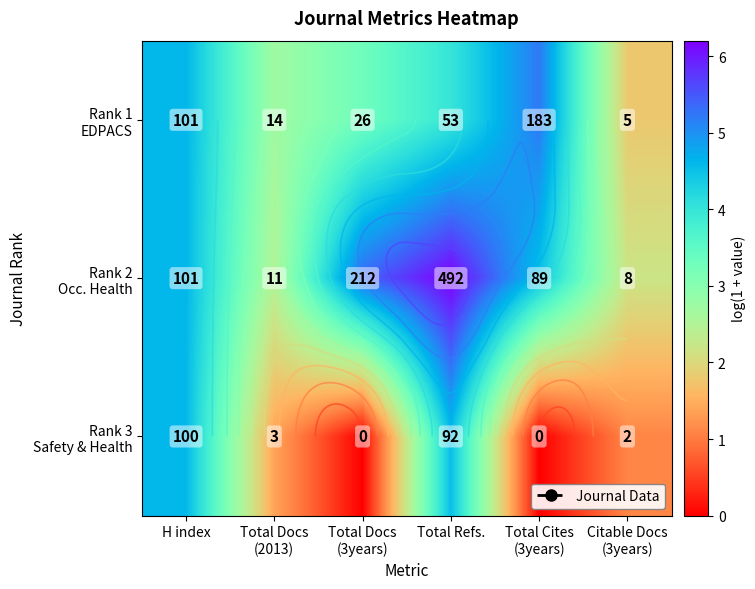

Between Citable Docs
(3years) and Total Docs
(3years), which is larger?

Total Docs
(3years)